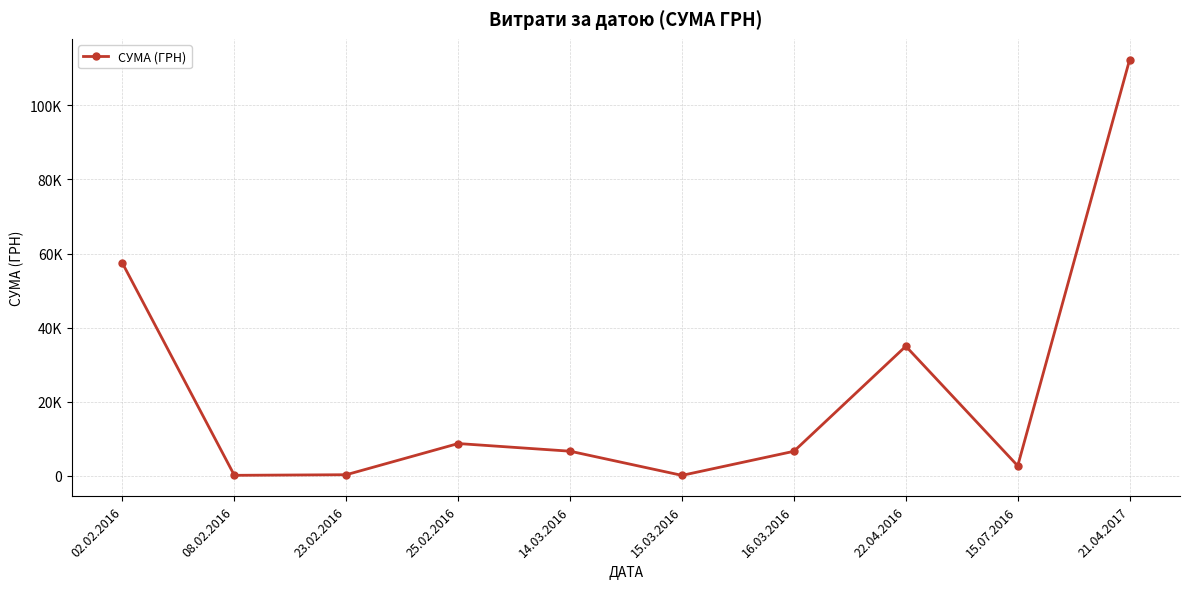

At which category does the chart reach its minimum across all series?

15.03.2016